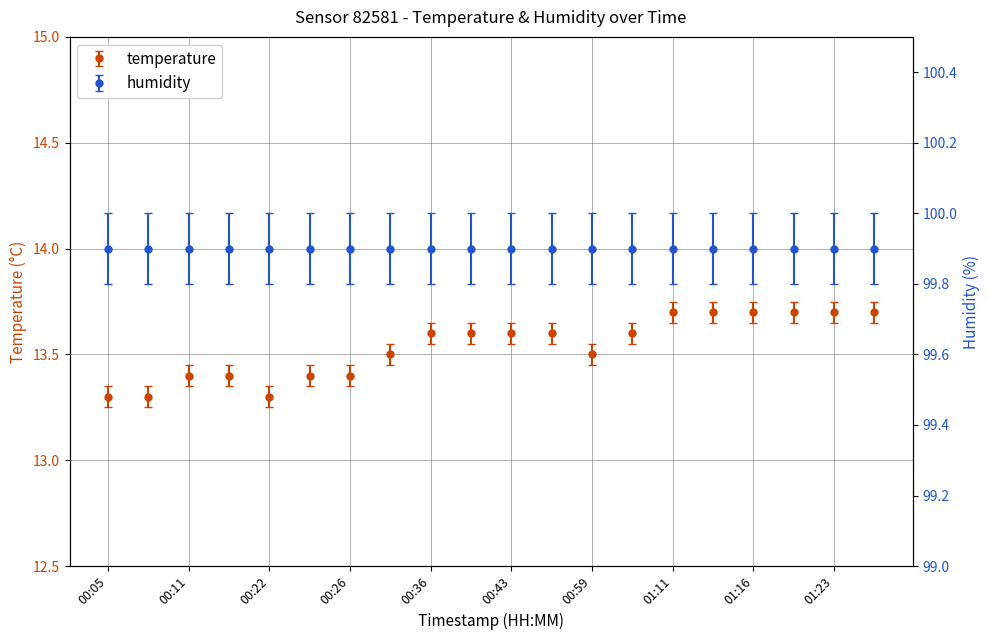

Which has a higher value, 00:23 or 00:11?

00:23